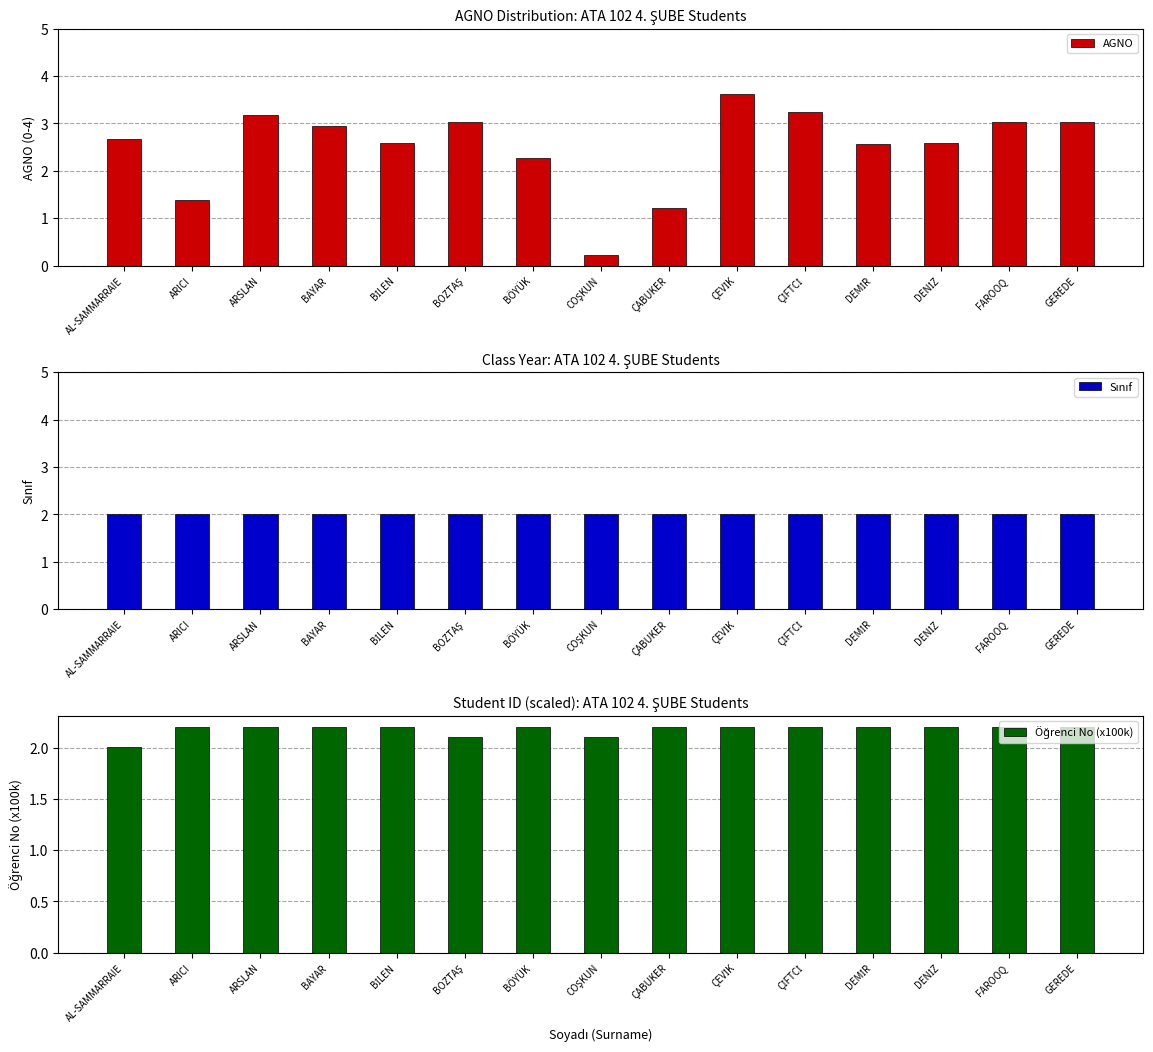

Is the value of Sınıf at GEREDE greater than the value of AGNO at BOZTAŞ?

No